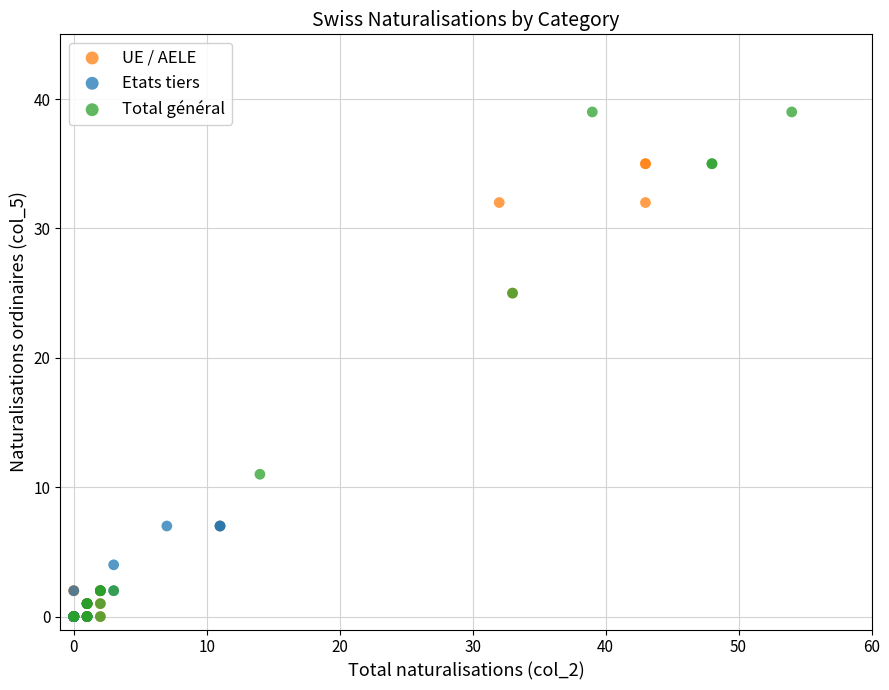

What are all the series names shown in the legend?

UE / AELE, Etats tiers, Total général